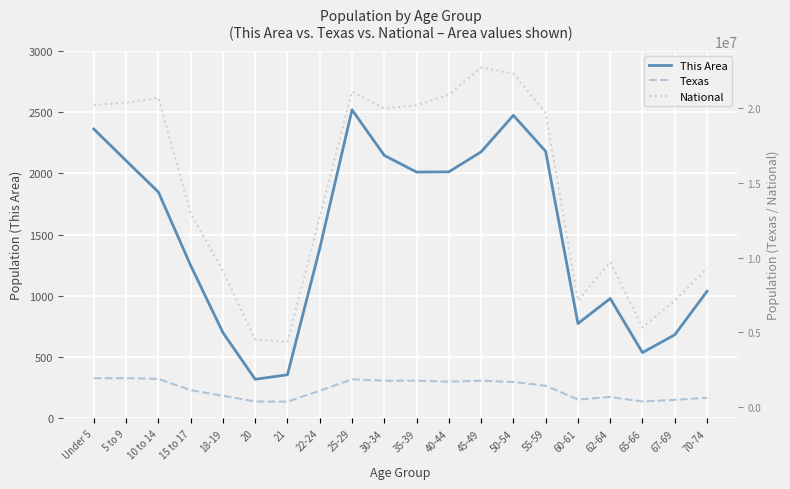

How many lines are shown in the chart?

3